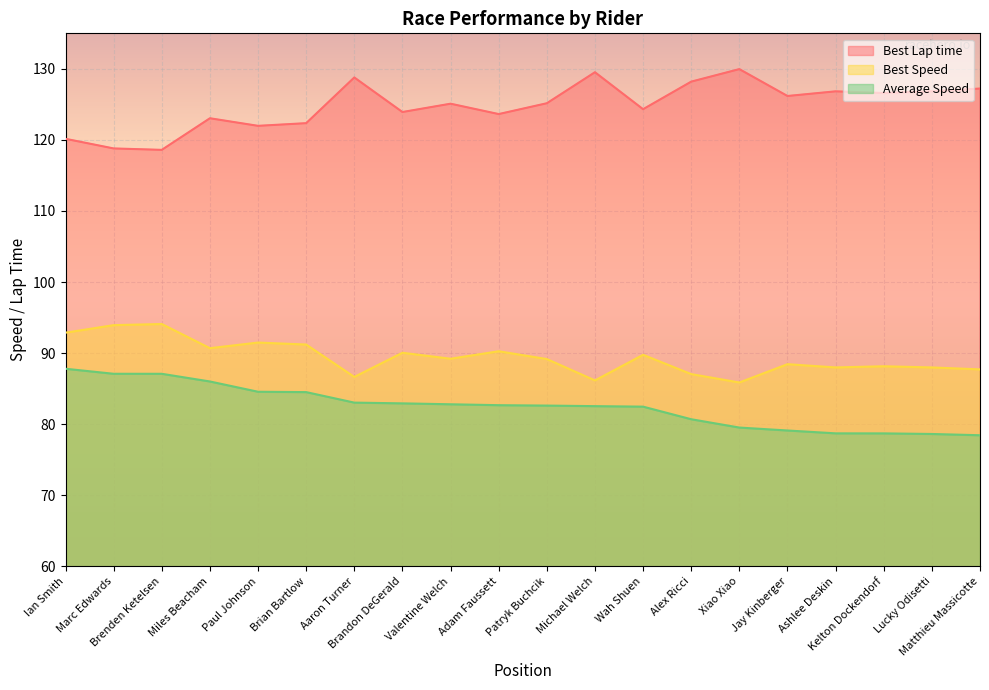

True or false: Best Speed and Best Lap time intersect in this chart.

False